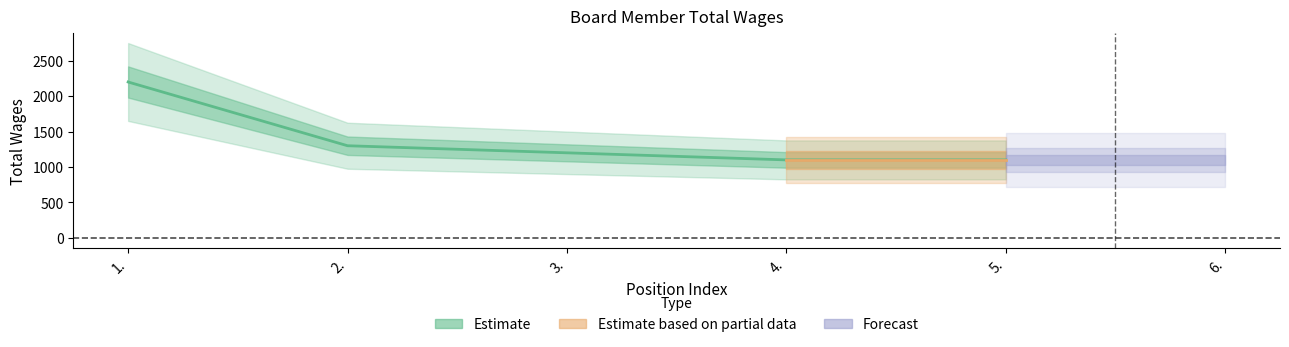

At which label does the data first exceed 1200?

1.